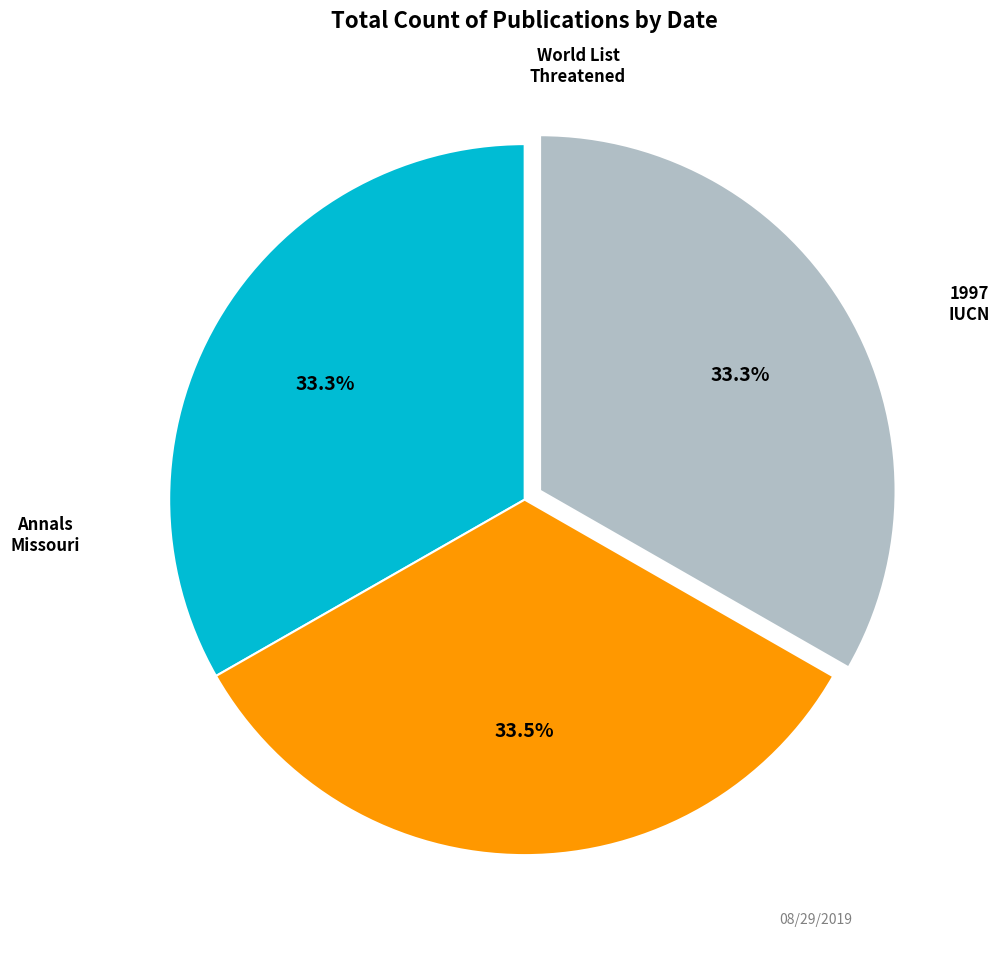

Does any single category account for the majority?

No